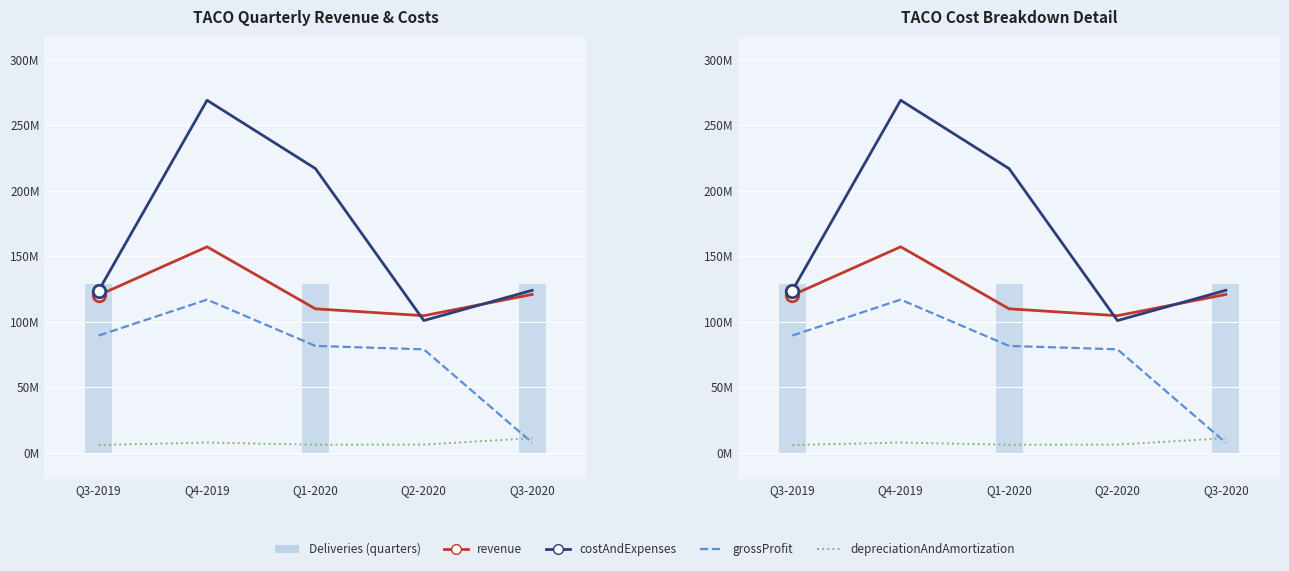

List the series in order of their overall mean, lowest first.

depreciationAndAmortization, grossProfit, revenue, costAndExpenses